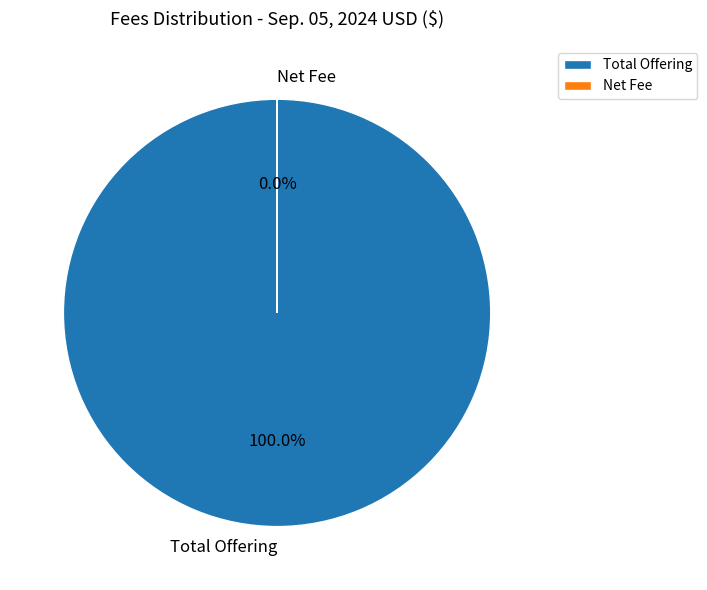

Which slice represents more than half of the pie?

Total Offering